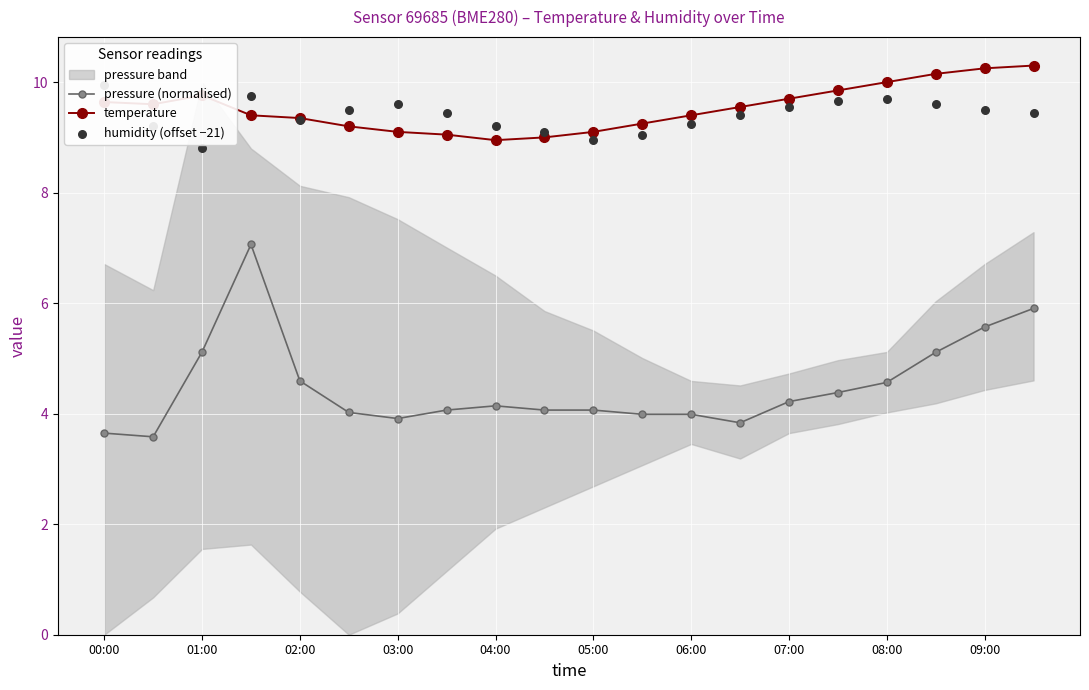

At how many categories does at least one series exceed 6?

20